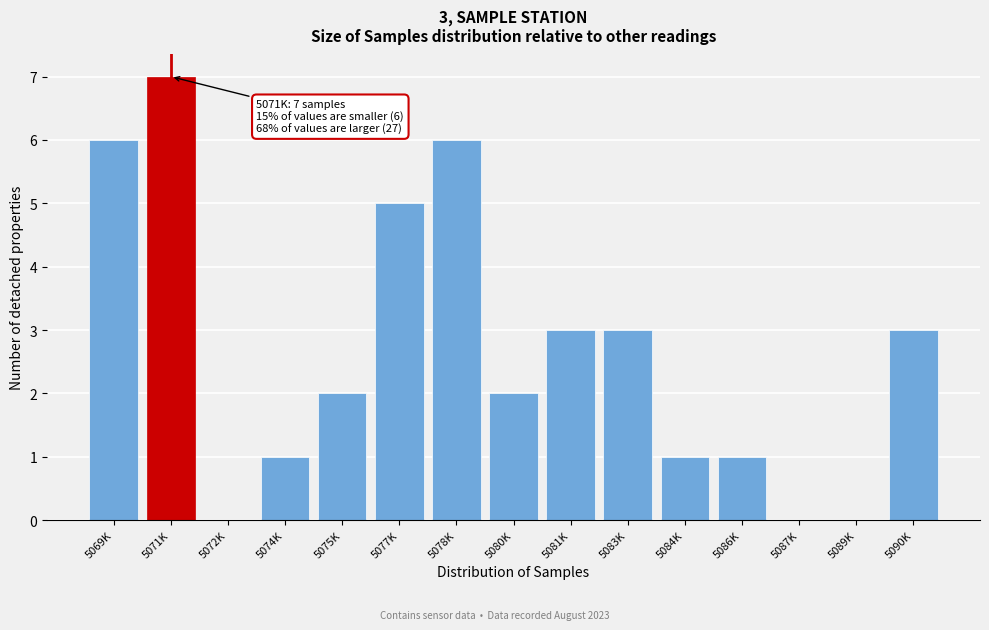

Which category has the highest value across all series?

5071K